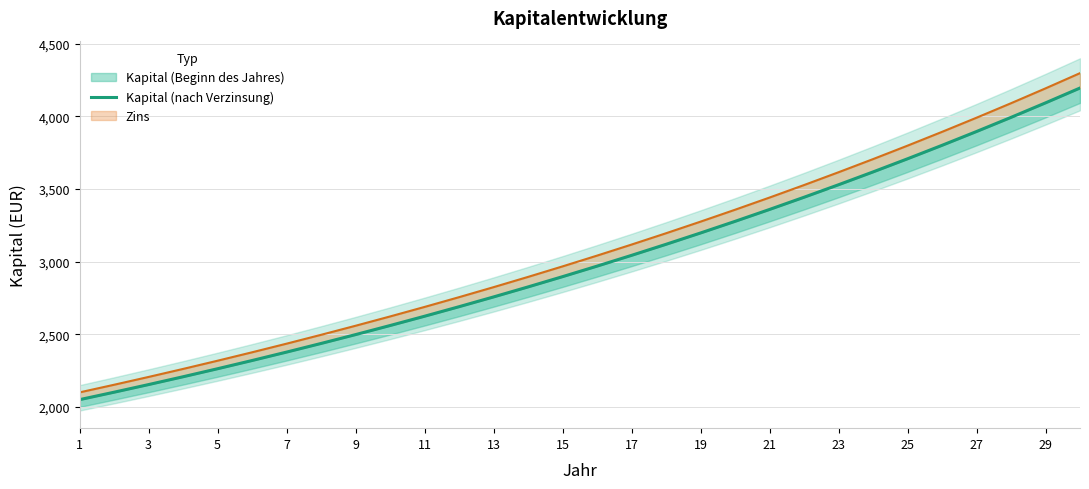

Where does the data first go above 2969?

15